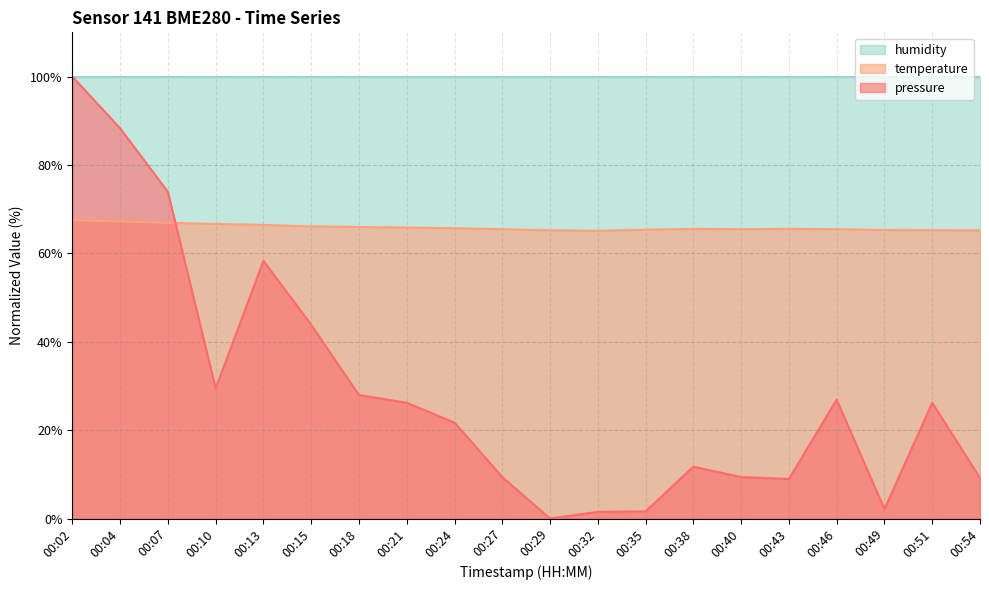

What is the difference between the highest and lowest values at 00:46?

73.1